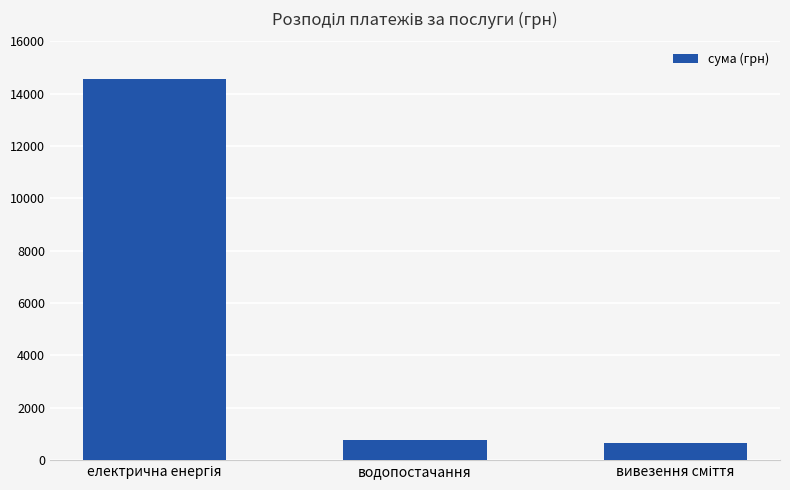

What is the average value?

5337